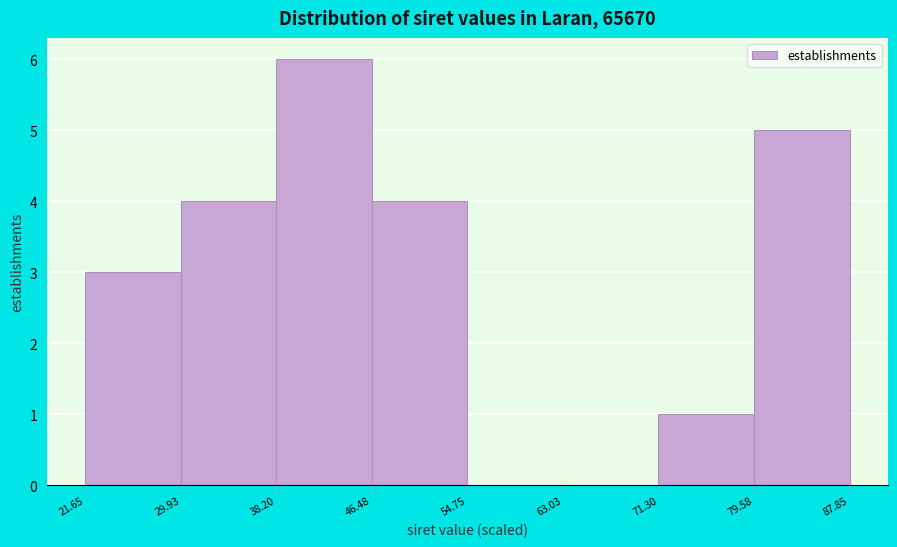

How tall is the bar that spans 79.58 to 87.85 on the x-axis? The values are not printed on the chart, so give them approximately, as read against the axis.

5